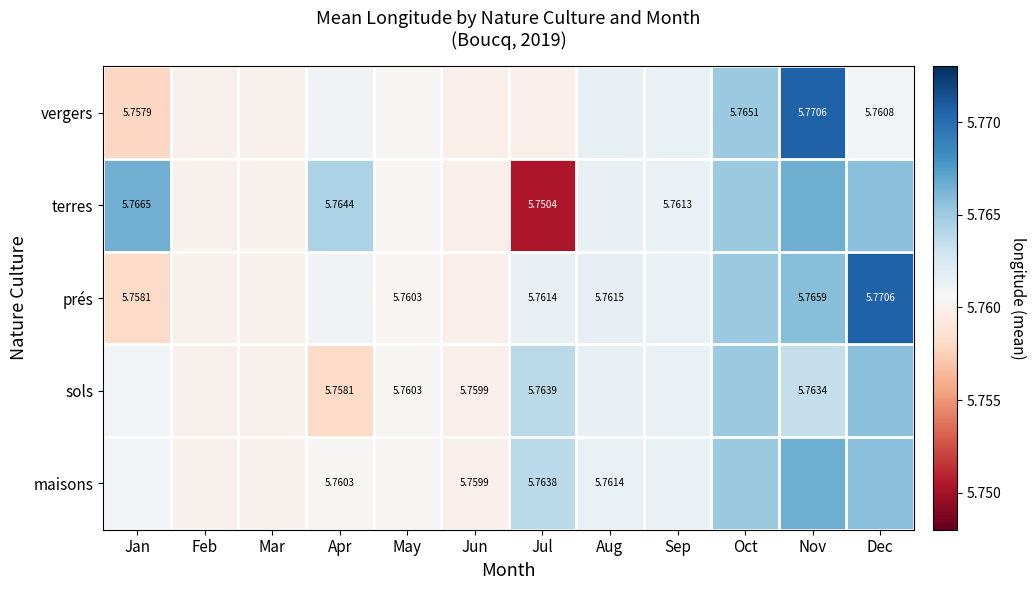

What is the maximum value for maisons?

5.8